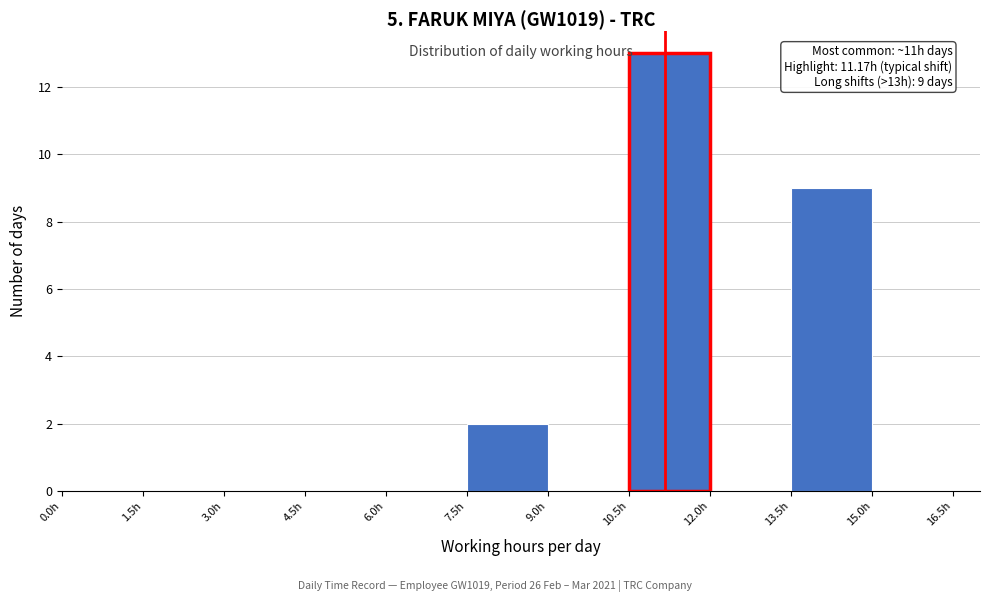

Which range on the x-axis has the tallest bar?

10.5 to 12.0